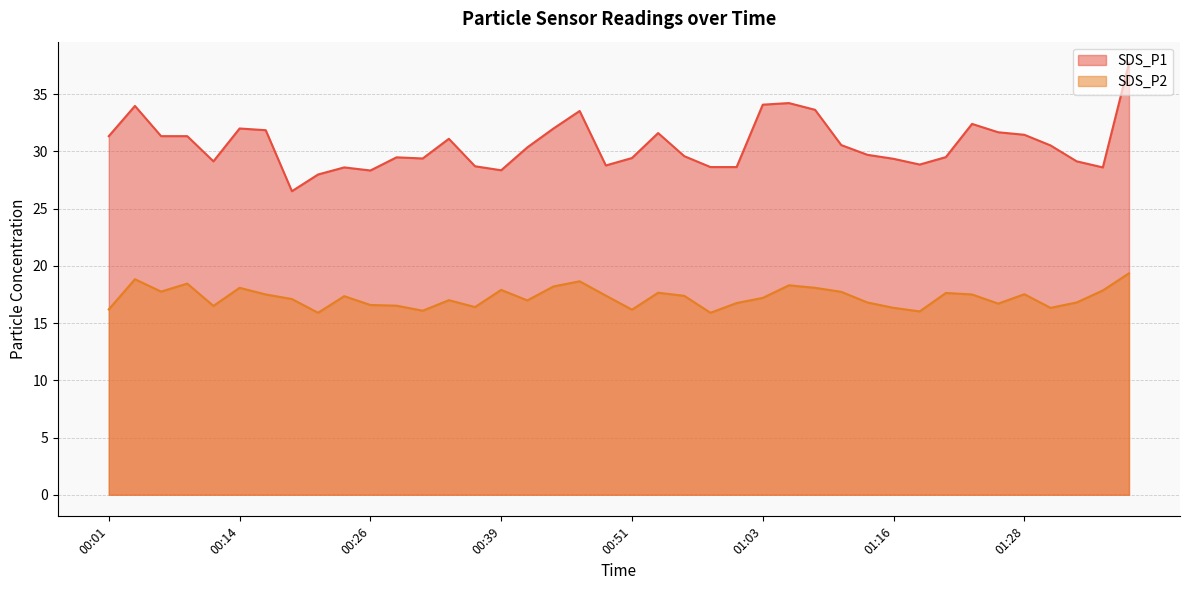

Count the number of categories in the chart.

40